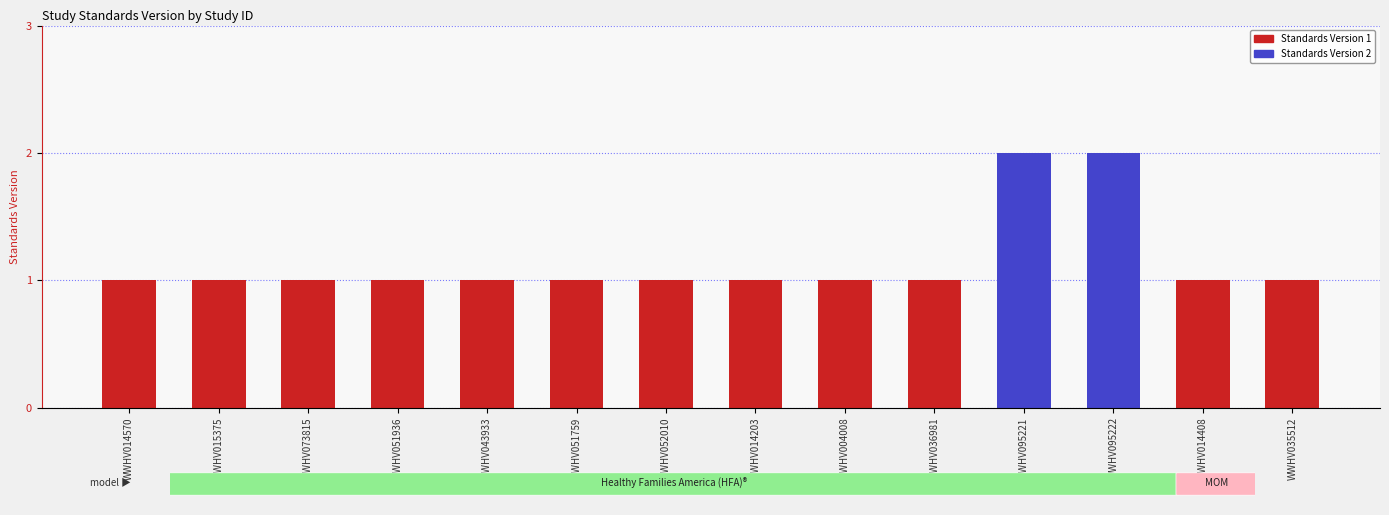

How many data points does each series have?

14